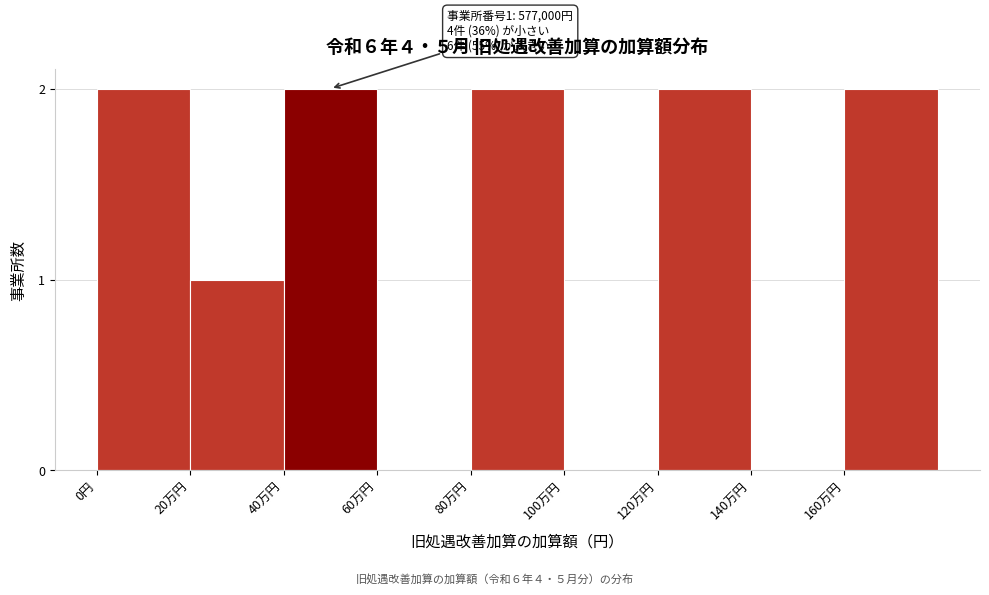

Reading left to right, list all the values displayed in this chart.

0円=2	20万円=1	40万円=2	60万円=0	80万円=2	100万円=0	120万円=2	140万円=0	160万円=2